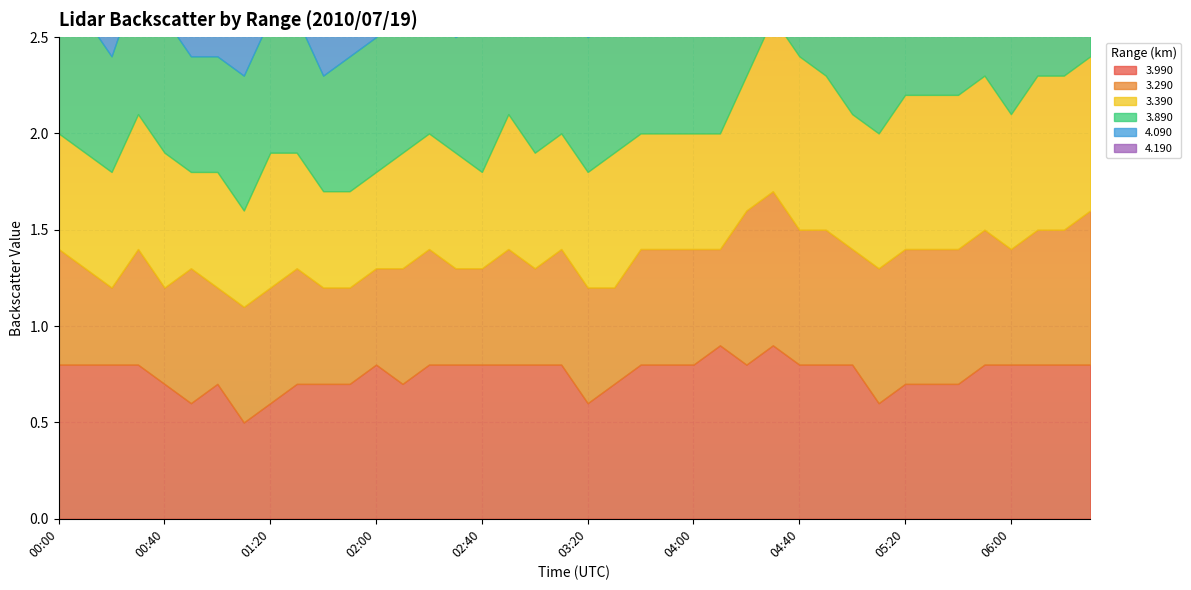

Is it true that 3.990 equals 0.3 at 00:00?

False